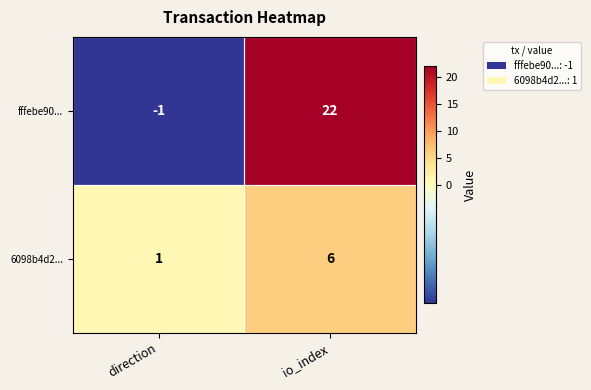

What is the sum of the 6098b4d2... values at direction and io_index?

7